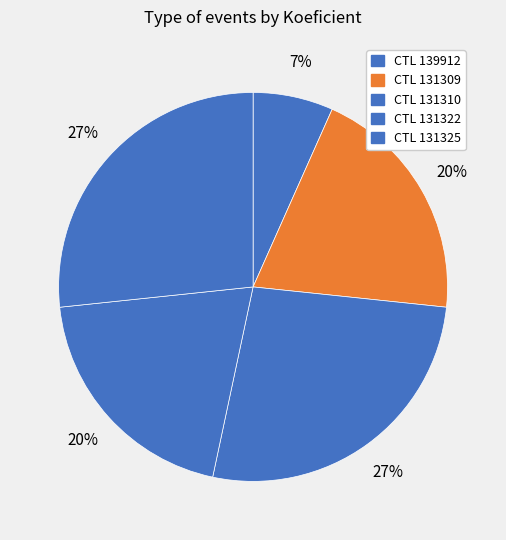

How many segments does this pie chart have?

5